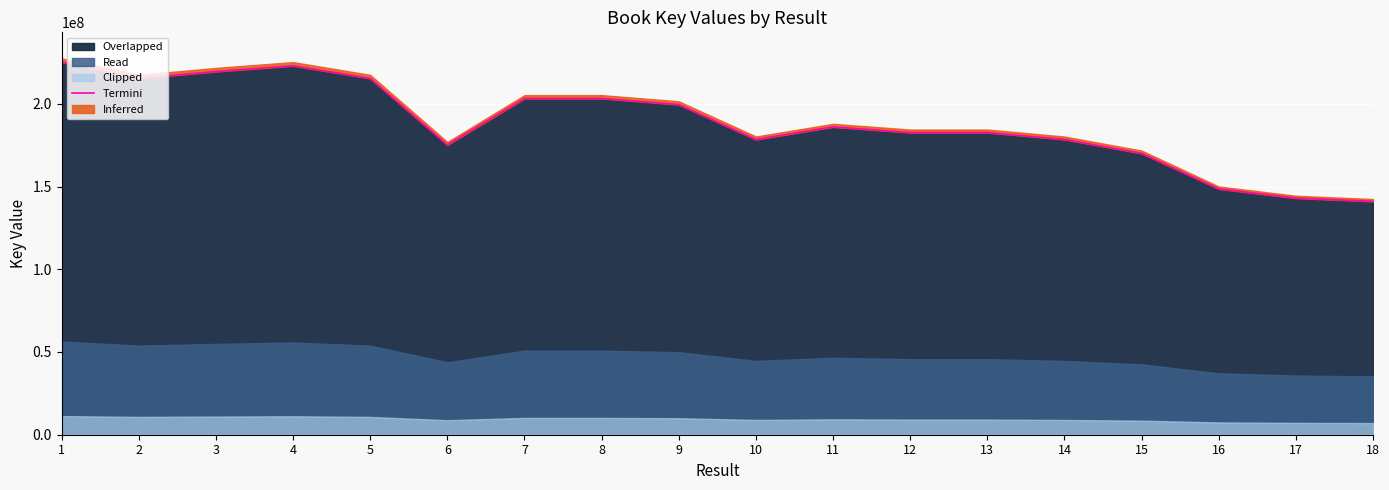

At which category does the data reach its first local valley?

2